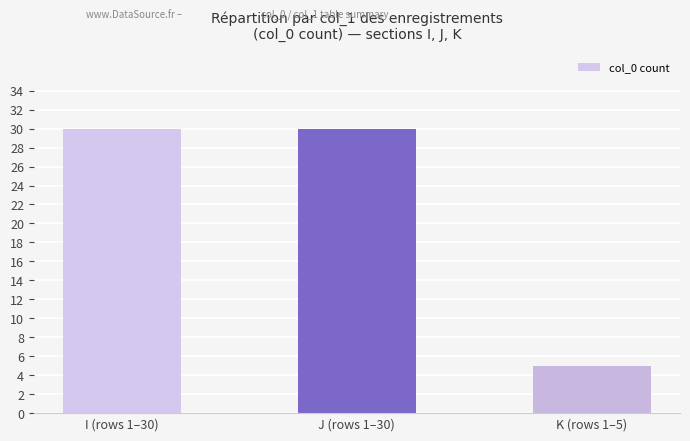

Count the number of data series in this chart.

1